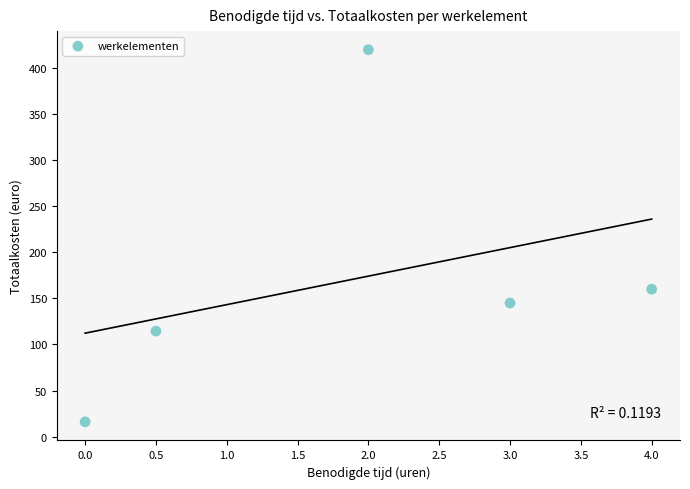

What Y value in the scatter plot is closest to 218?

160.0